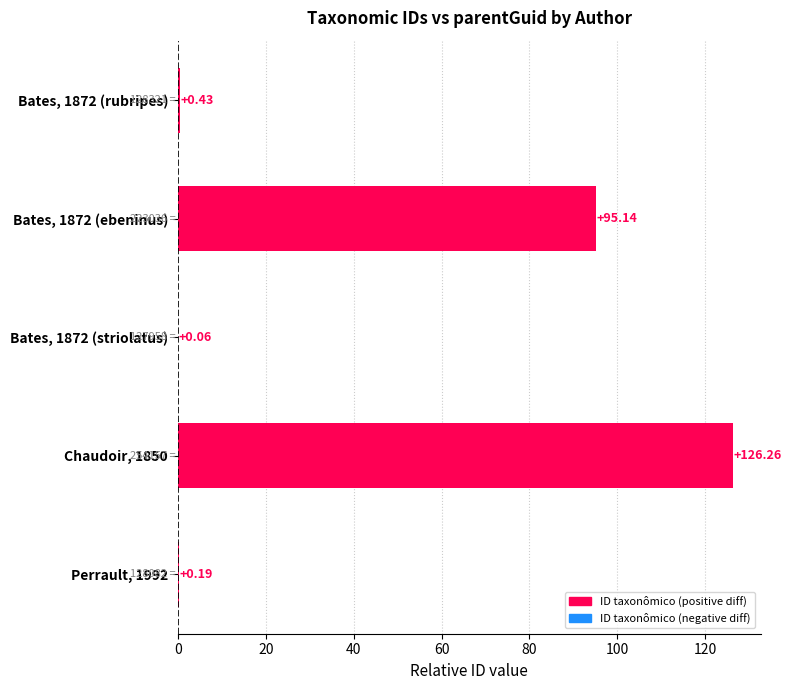

Between Bates, 1872 (striolatus) and Chaudoir, 1850, which is larger?

Chaudoir, 1850